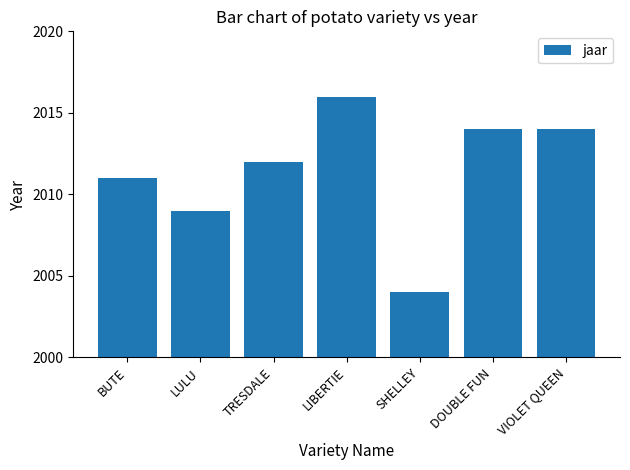

What is the sum of all values?

14080